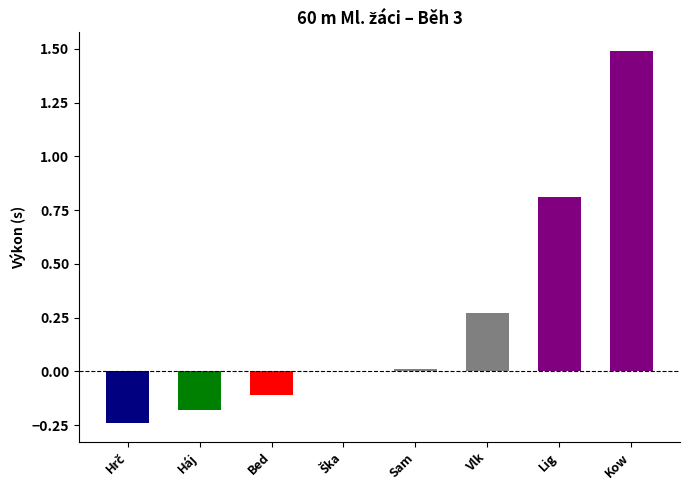

Which has a higher value, Sam or Kow?

Kow